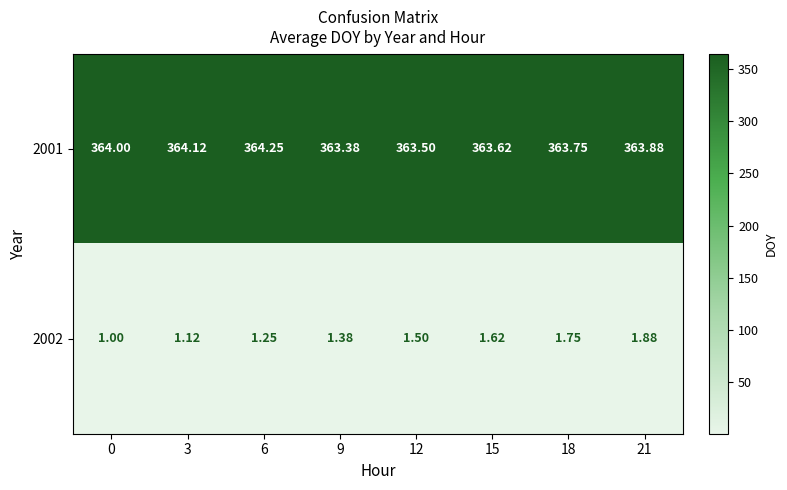

How many series are shown in this chart?

2